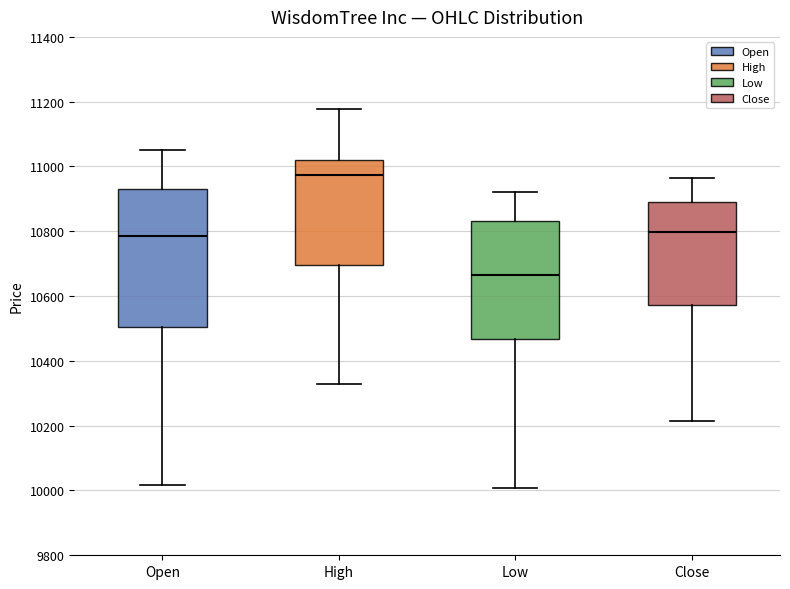

Reading left to right, transcribe this box plot: for each box, give where its median line is, the range the box spans, and where its two whiskers end, as read against the y-axis. The values are not printed on the chart, so give them approximately, as read against the axis.

Open: median 10780, box 10500 to 10940, whiskers 10020 to 11060
High: median 10980, box 10700 to 11020, whiskers 10340 to 11180
Low: median 10660, box 10460 to 10840, whiskers 10000 to 10920
Close: median 10800, box 10580 to 10900, whiskers 10220 to 10960